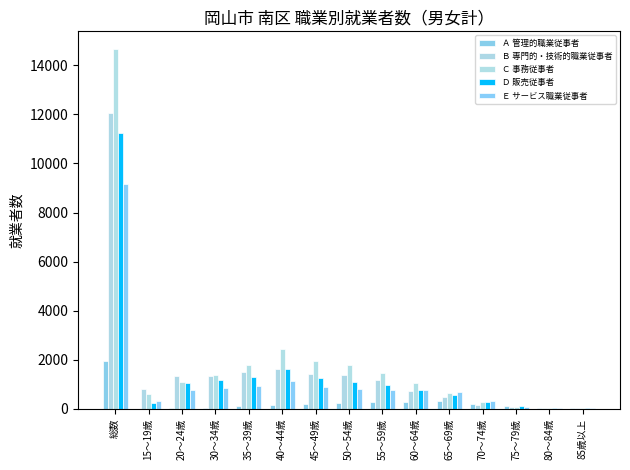

Which has a higher value, 75～79歳 or 85歳以上?

75～79歳